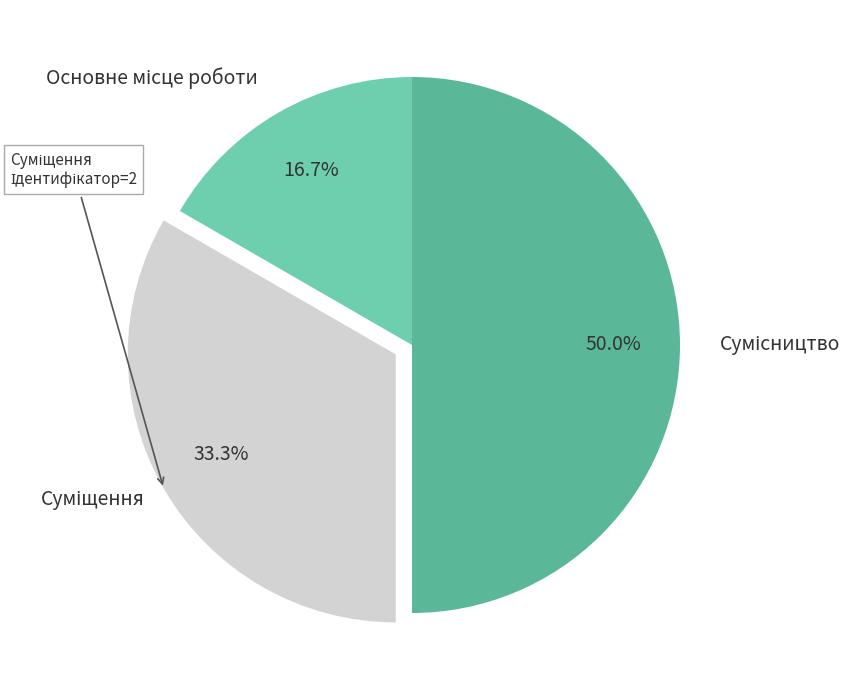

Is it true that Суміщення is 24% of the pie?

False